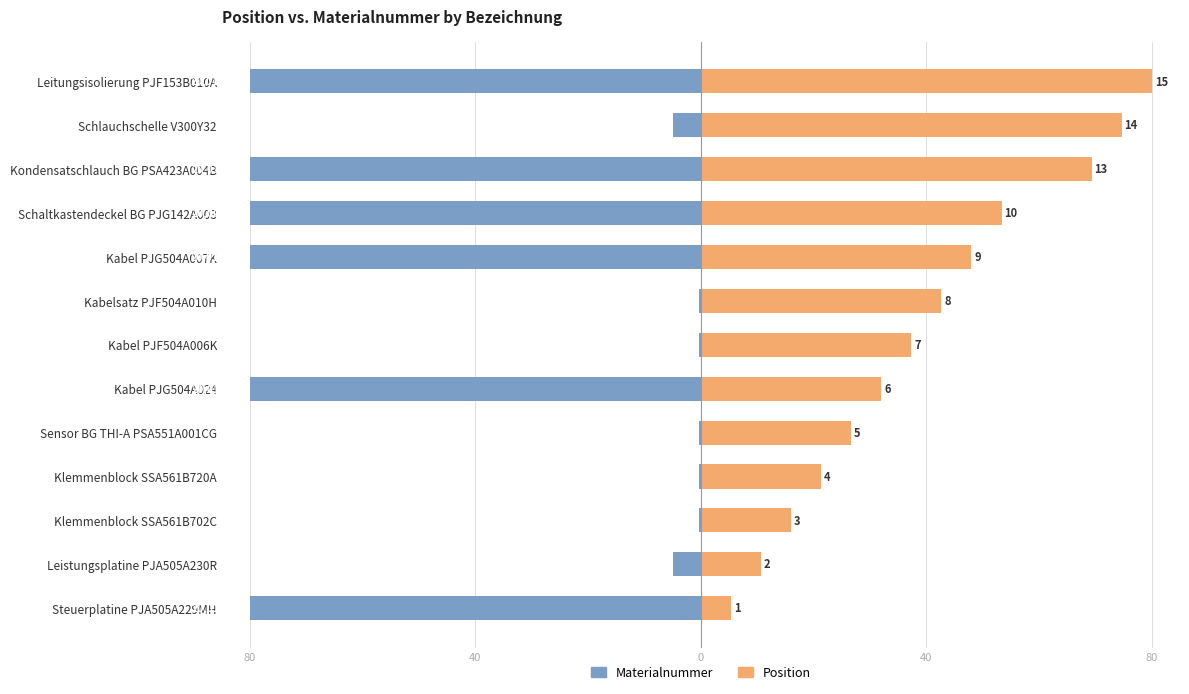

What is the difference between the maximum and minimum values in the Materialnummer series?

79.7